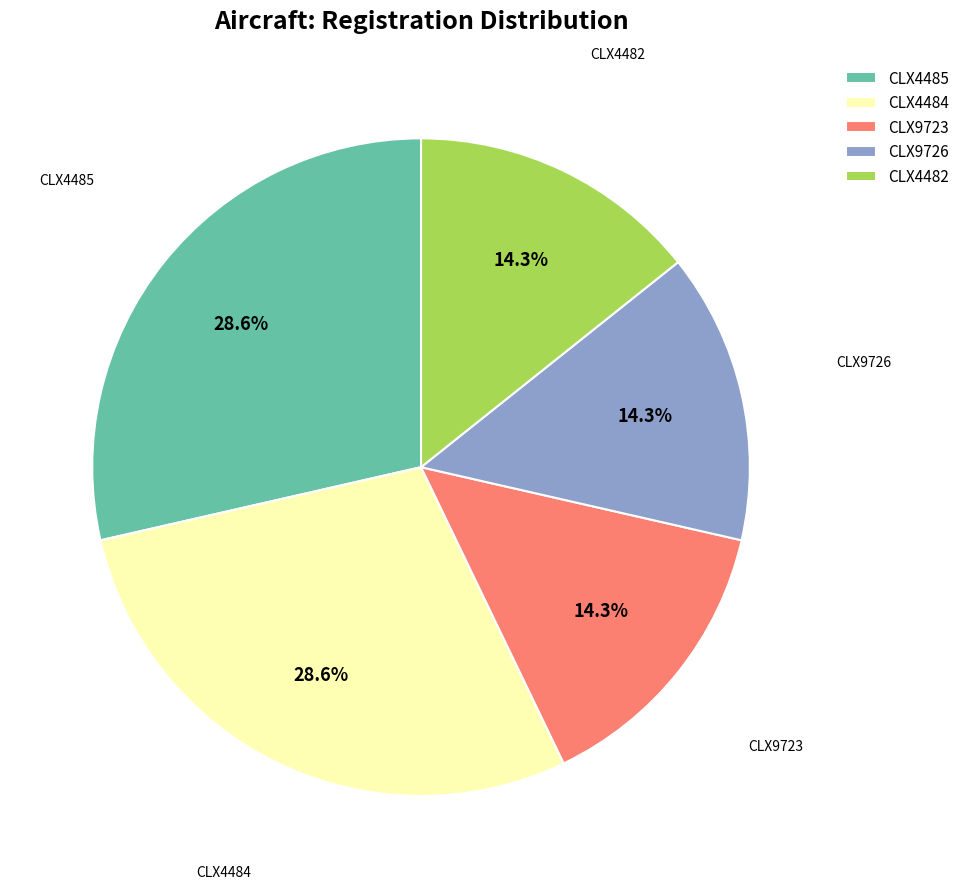

To the nearest percent, what is the combined percentage of CLX9726 and CLX9723?

29%